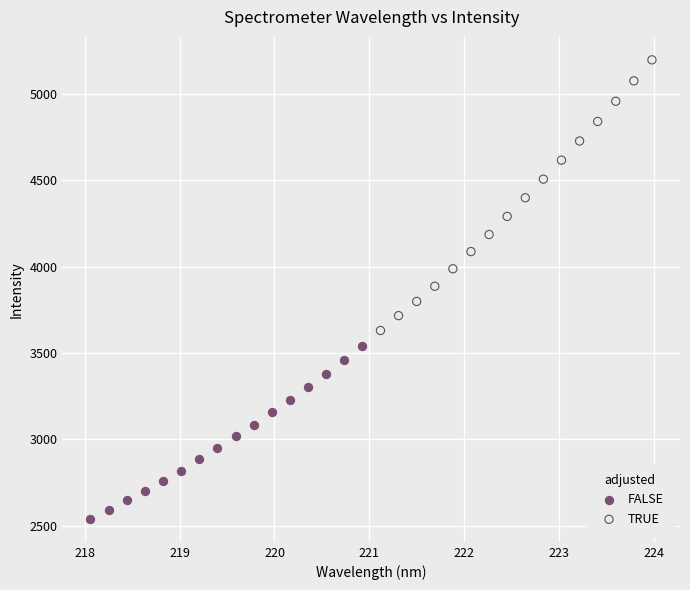

Which series has the largest Y range (max minus min)?

TRUE